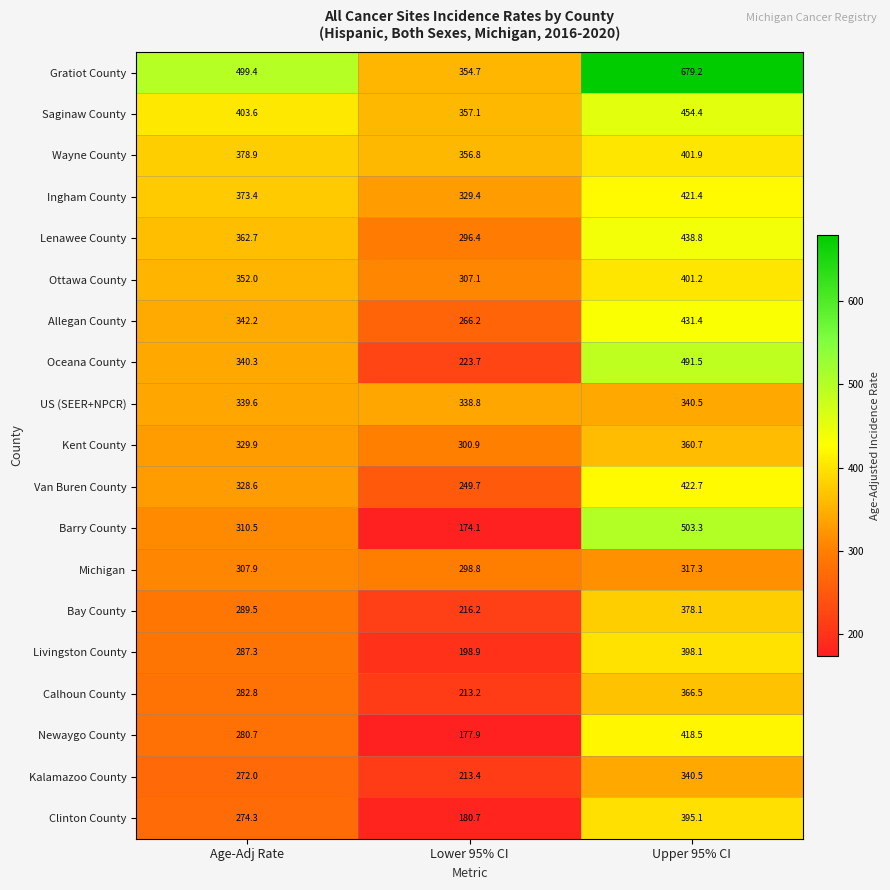

List the labels in order of Saginaw County value, smallest first.

Lower 95% CI, Age-Adj Rate, Upper 95% CI